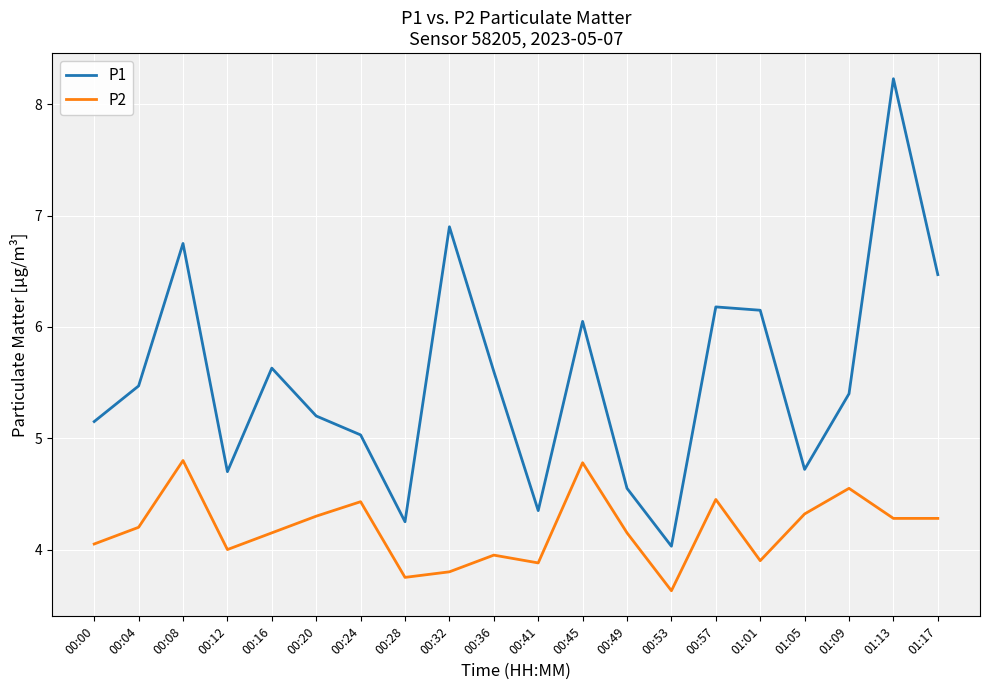

What is the greatest value displayed?

8.2